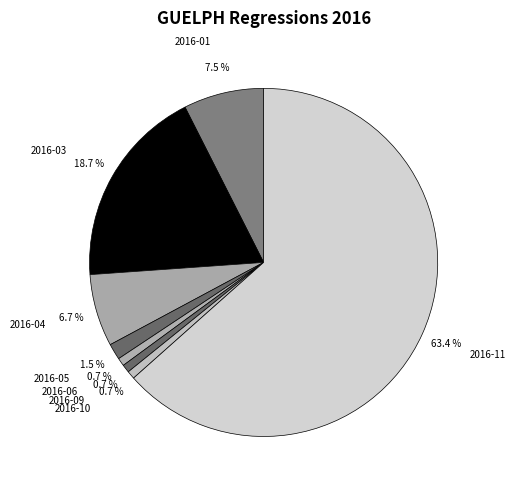

Which slice represents more than half of the pie?

2016-11